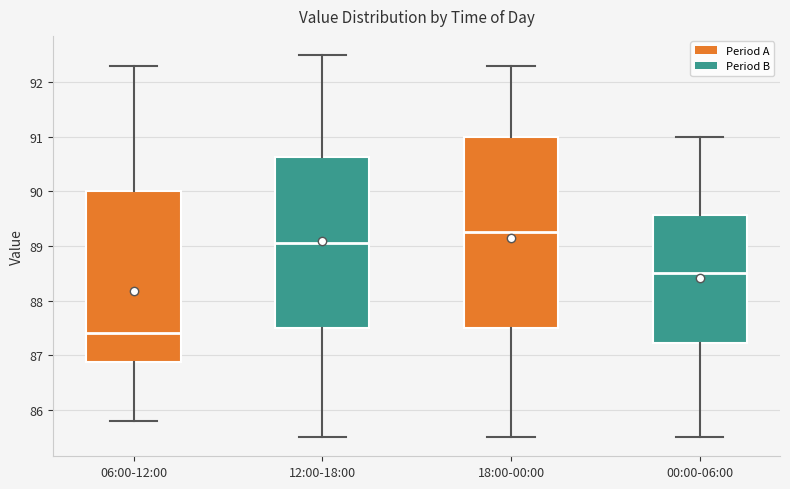

Where does the lower whisker of the box for 06:00-12:00 end on the y-axis? The values are not printed on the chart, so give them approximately, as read against the axis.

85.8